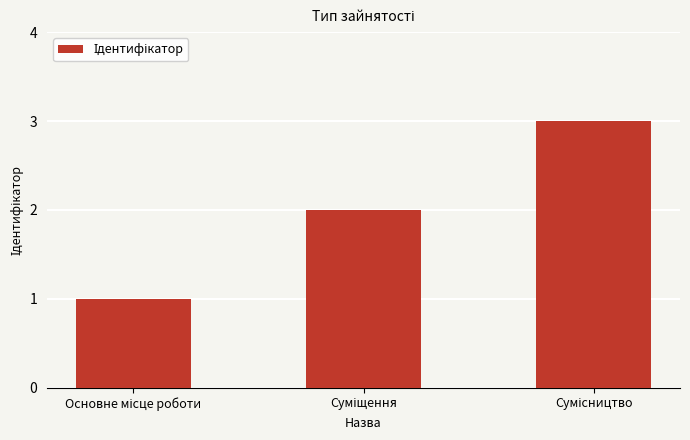

What is the greatest value displayed?

3